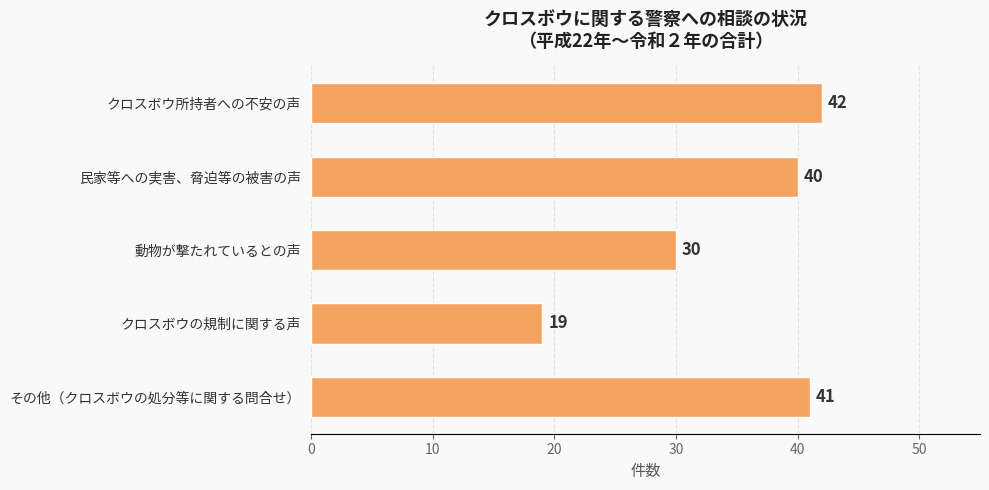

List the labels in order of value, largest first.

クロスボウ所持者への不安の声, その他（クロスボウの処分等に関する問合せ）, 民家等への実害、脅迫等の被害の声, 動物が撃たれているとの声, クロスボウの規制に関する声